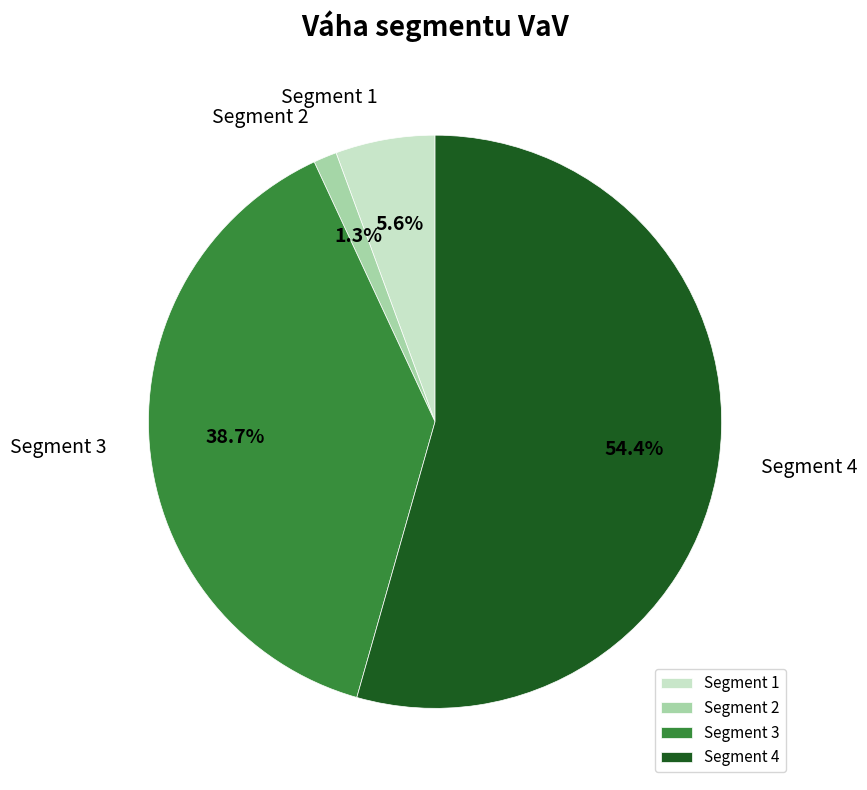

What is the smallest slice in the pie chart?

Segment 2